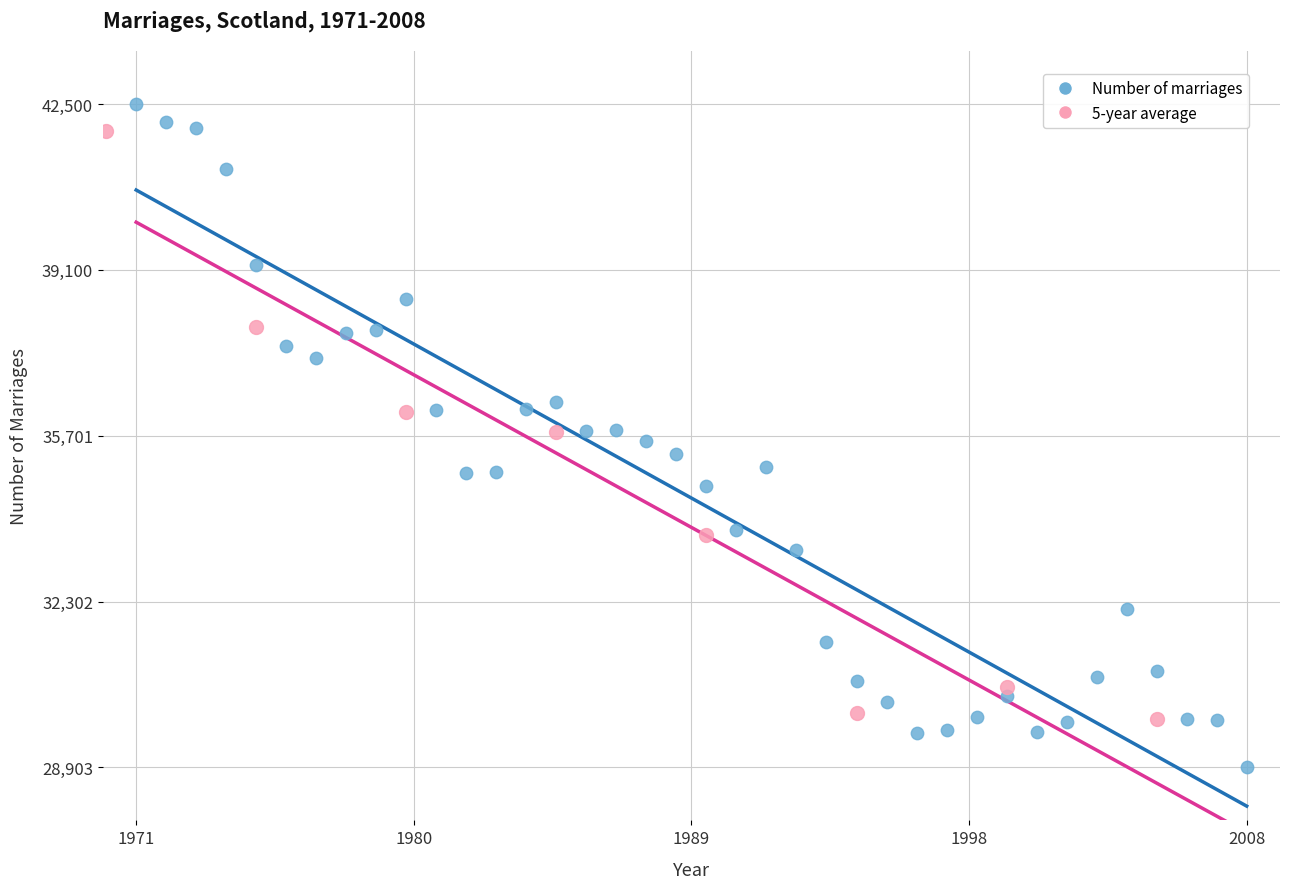

What are all the series names shown in the legend?

Number of marriages, 5-year average